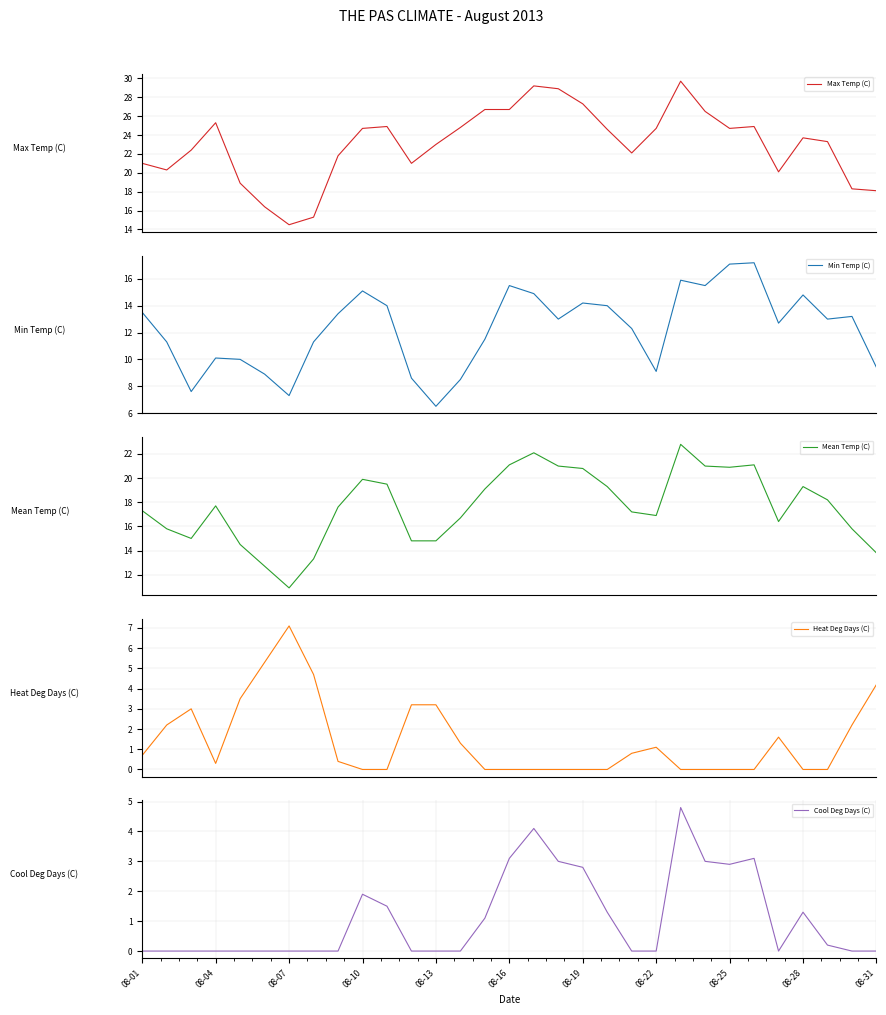

What position from the left is 08-01?

1